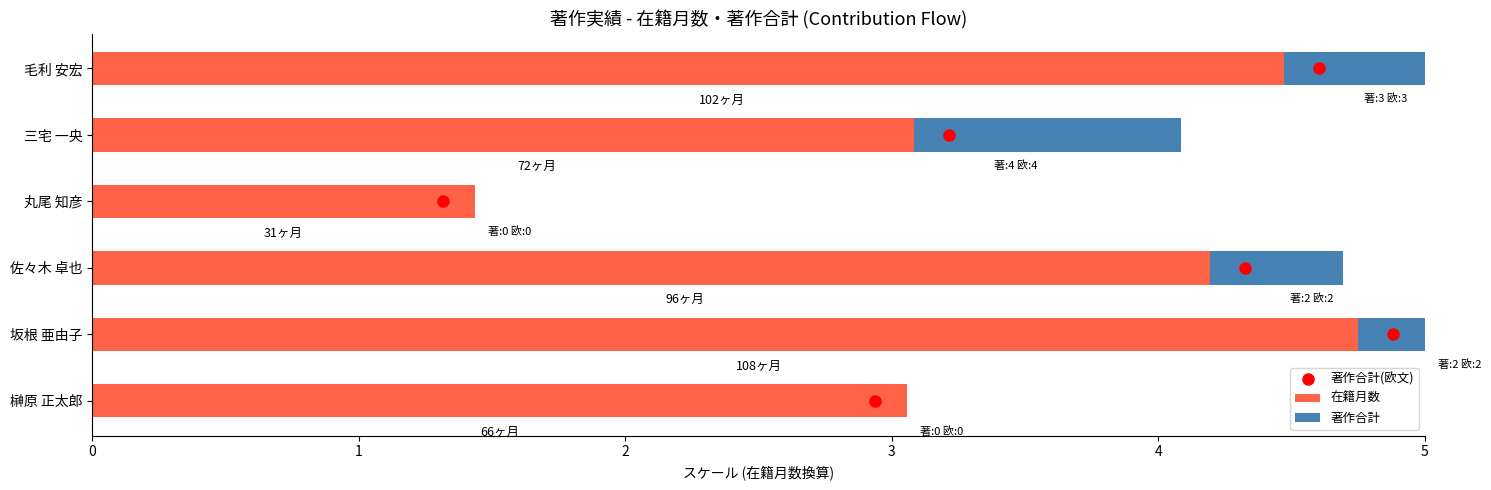

The value of 著作合計 at 0 is 0.0. True or false?

True